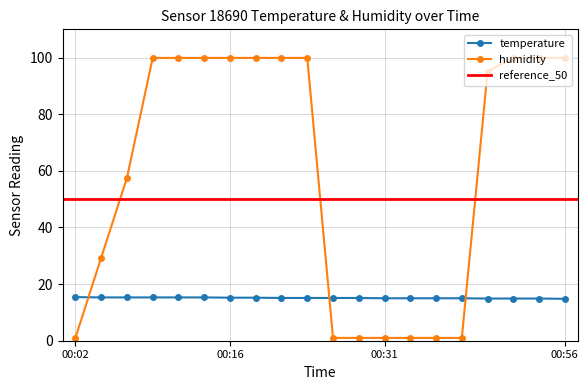

True or false: temperature and humidity intersect in this chart.

True